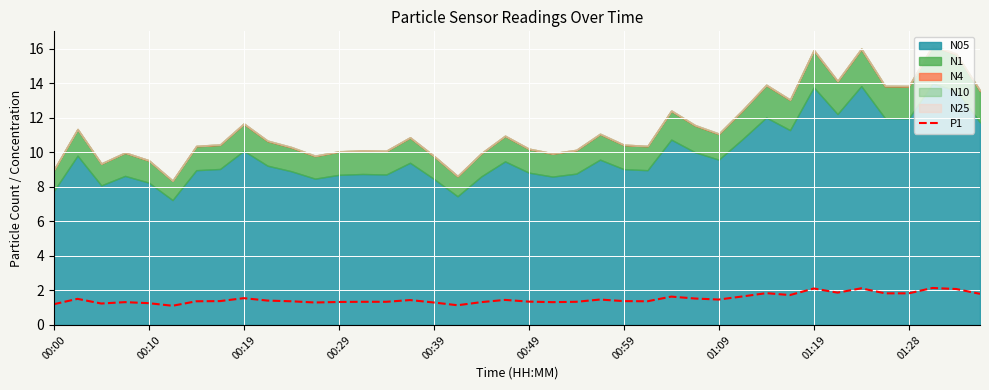

What is the smallest value displayed?

1.1